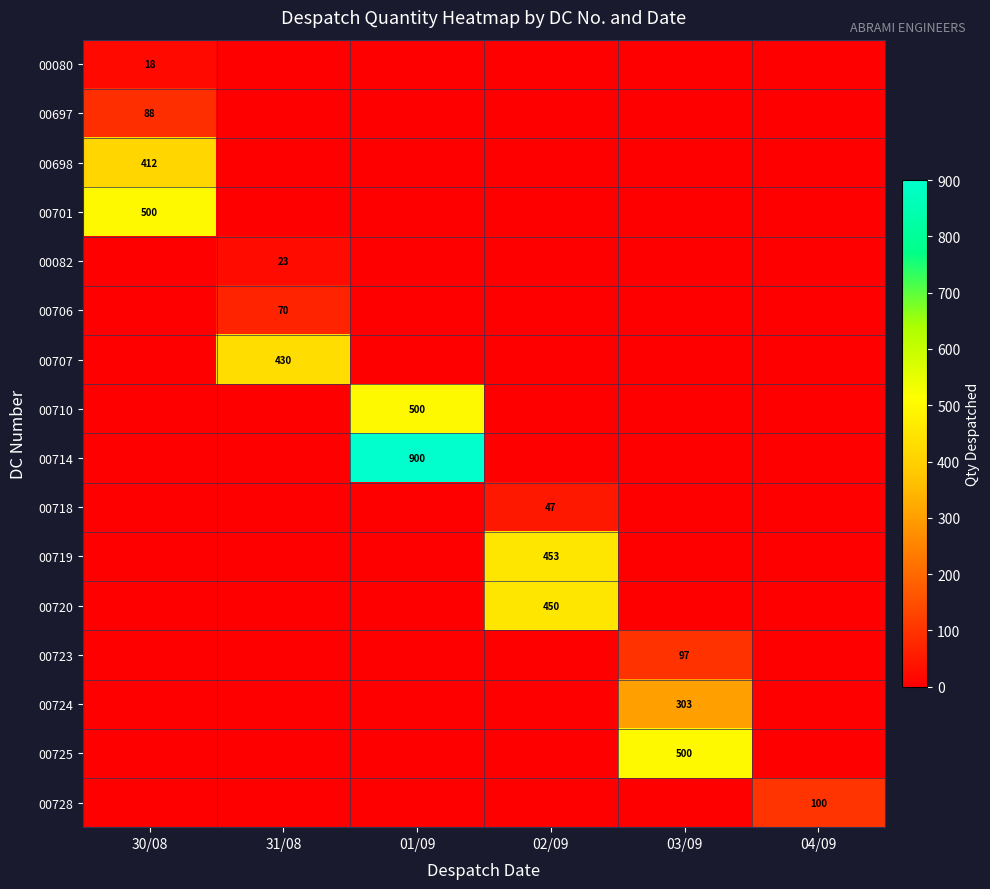

True or false: 00706 has a value of 70 at 31/08.

True